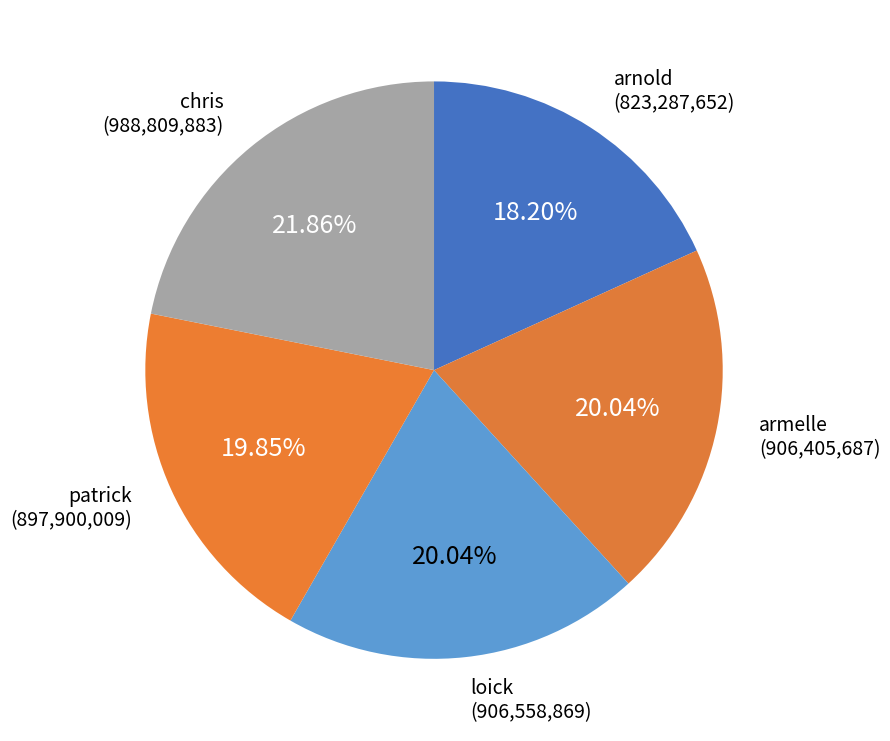

Count the number of slices in the pie.

5